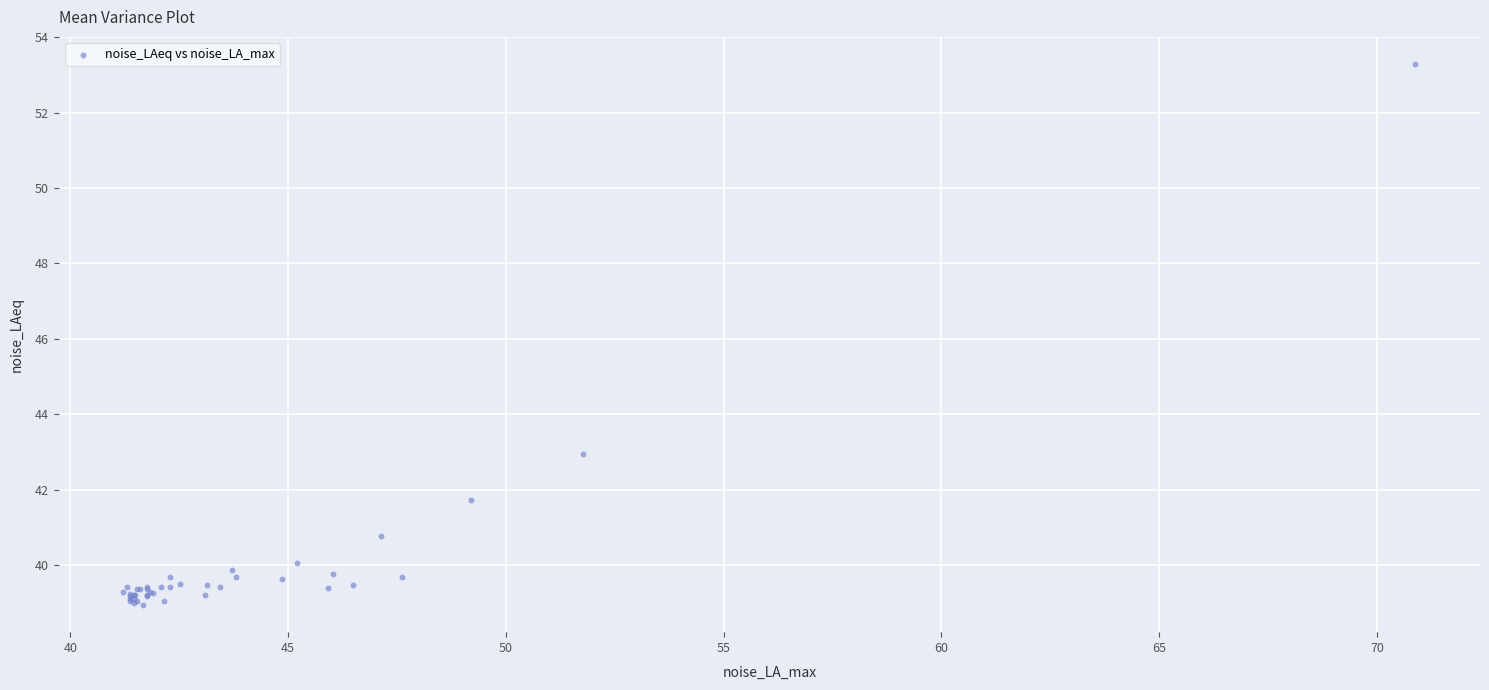

What Y value in the scatter plot is closest to 46?

43.0